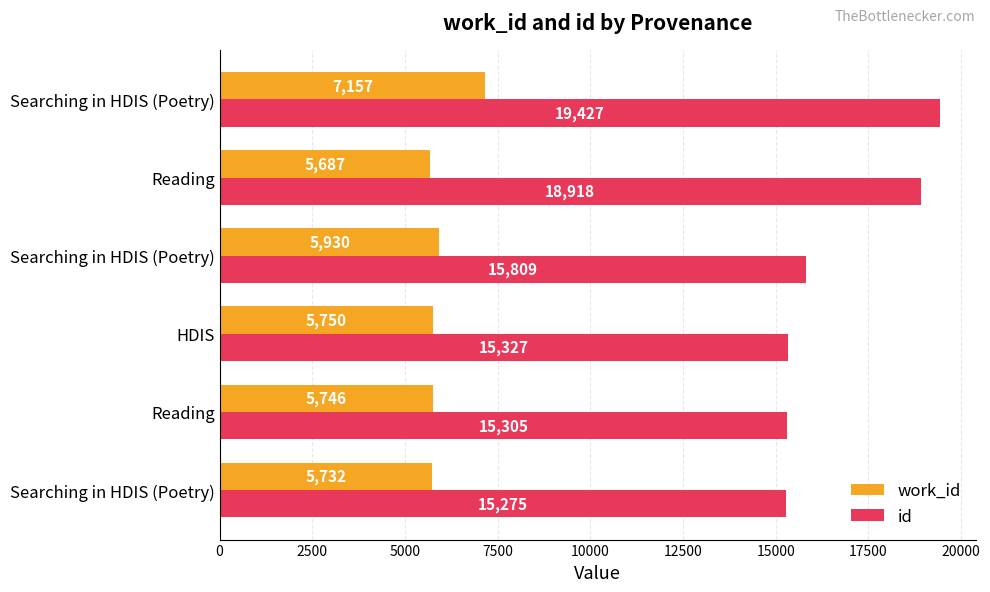

How many values in the work_id series are below 5750?

3